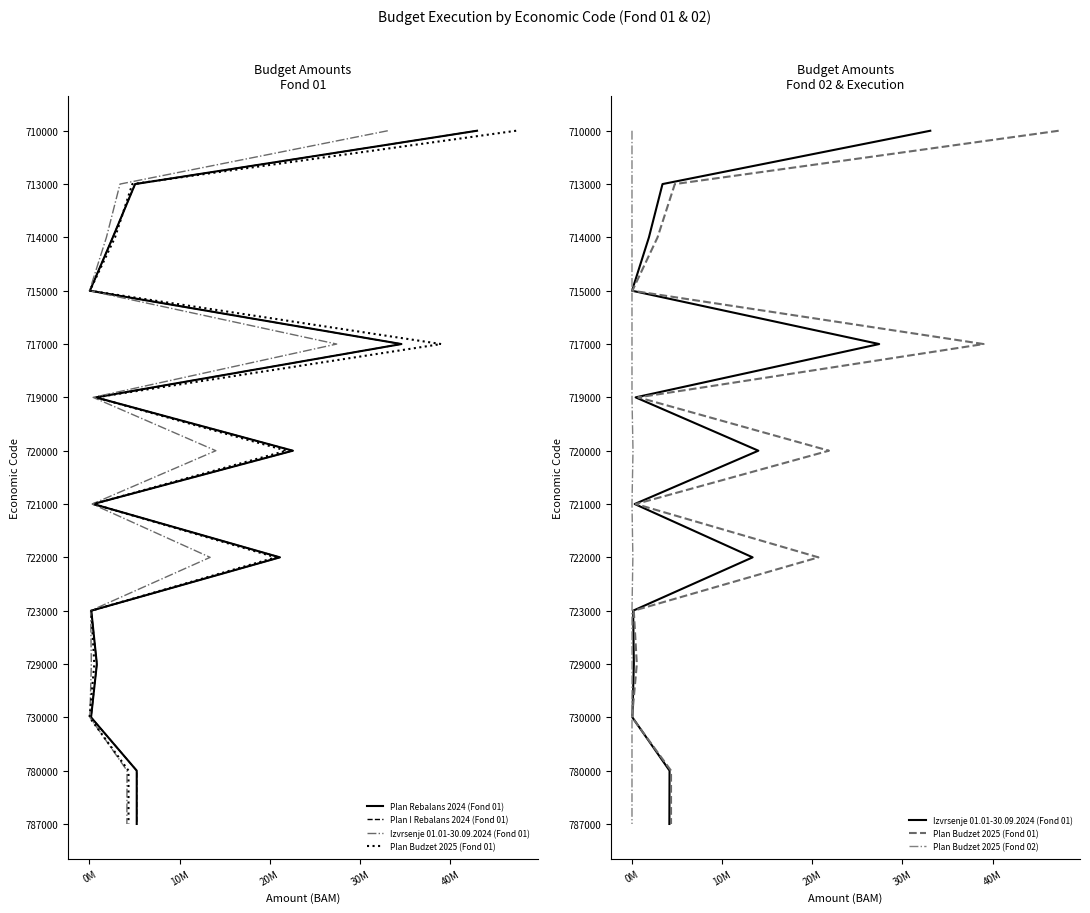

How many series are shown in this chart?

5